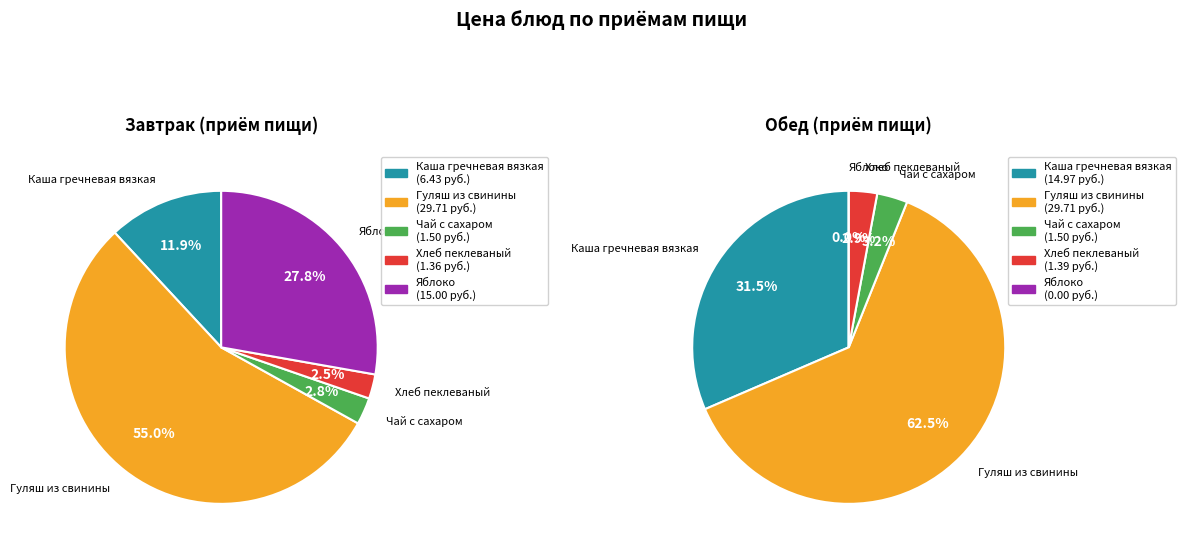

Is there a majority slice in this chart?

Yes